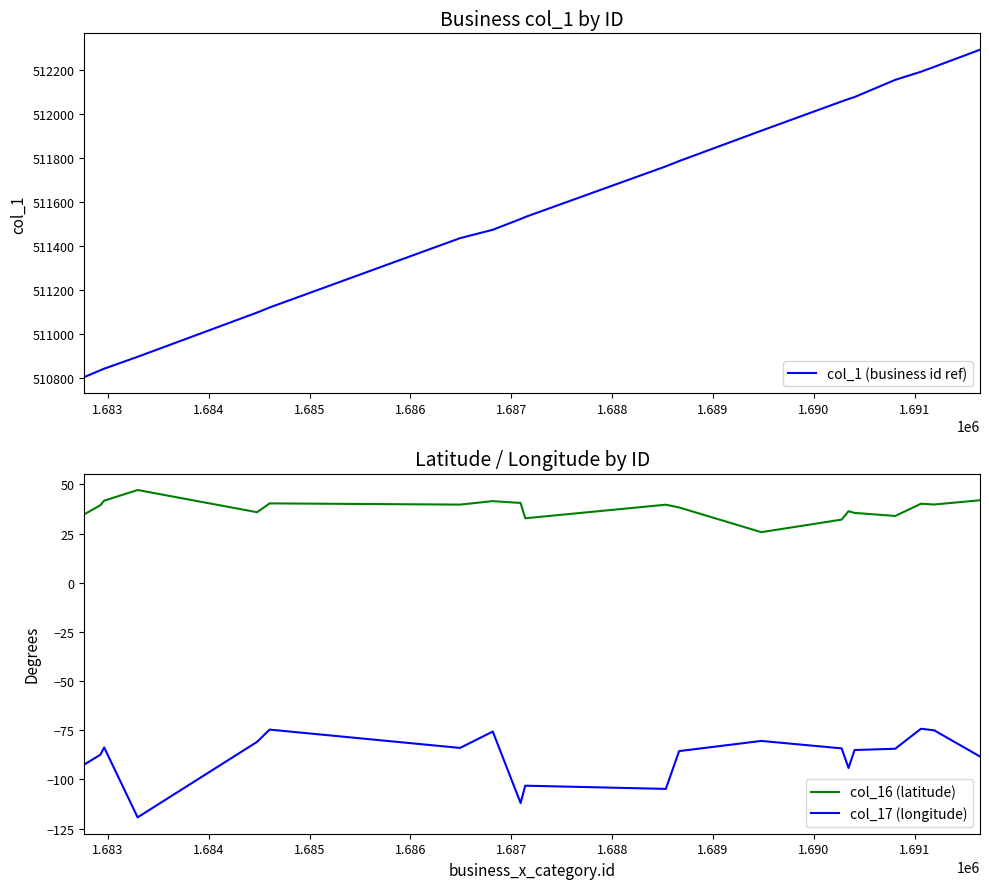

What is the maximum value for col_17 (longitude)?

-74.2